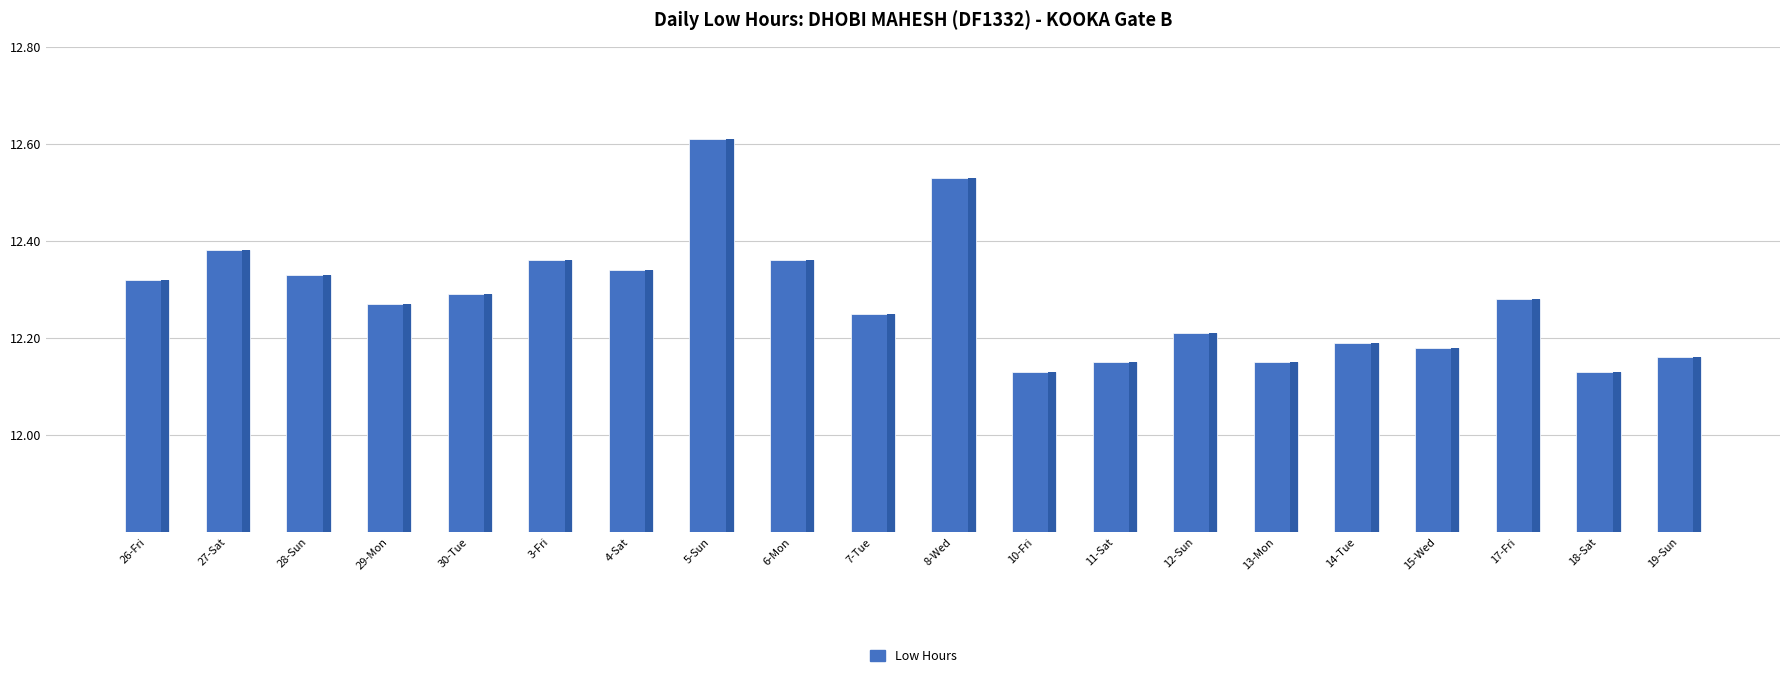

What is the maximum value shown in the chart?

12.6